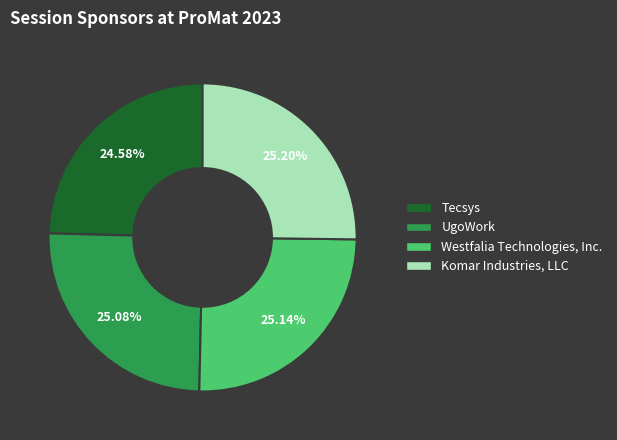

Do Komar Industries, LLC and Tecsys together represent more than half of the pie?

No